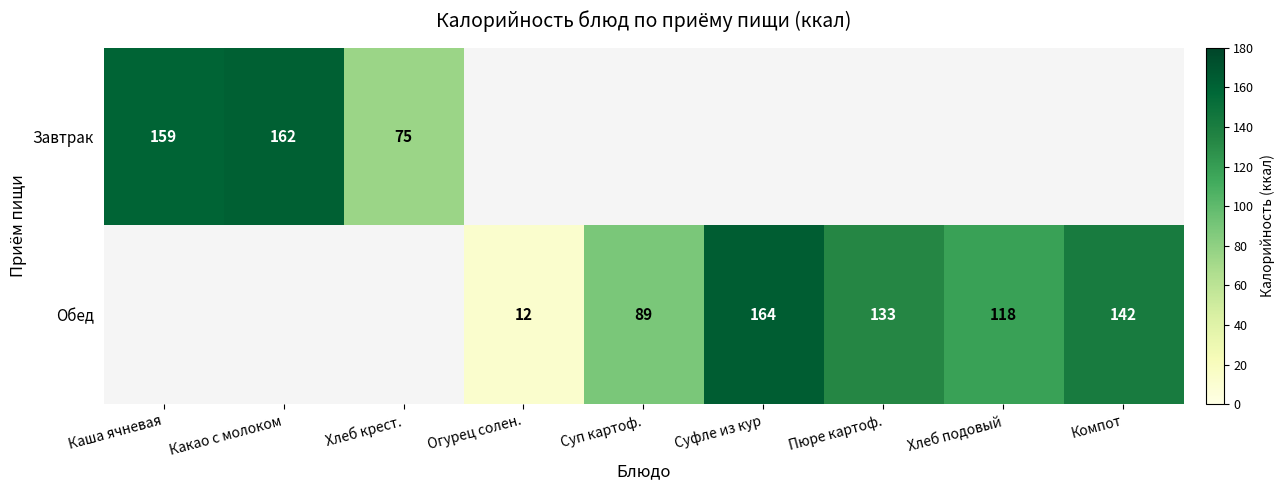

How many categories are shown in the chart?

9